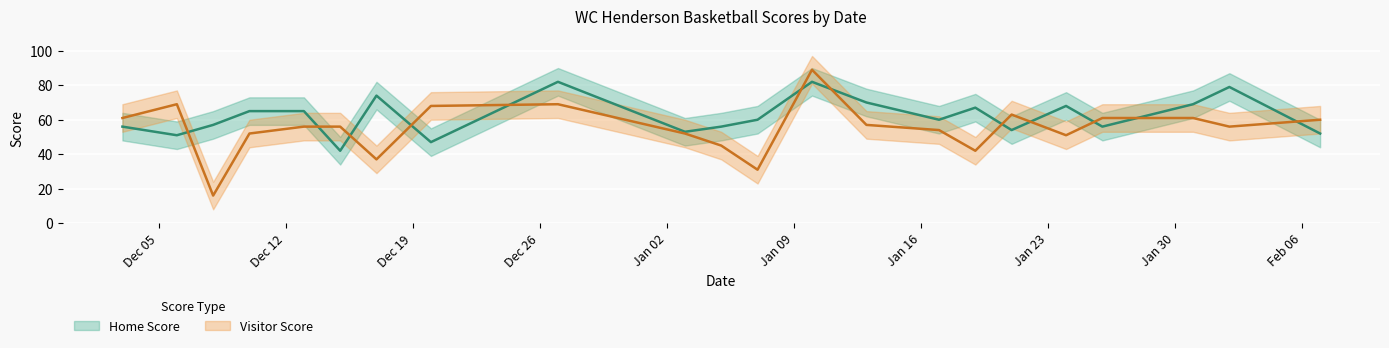

What is the sum of the Home Score values at 2023-01-19 and 2023-01-07?

127